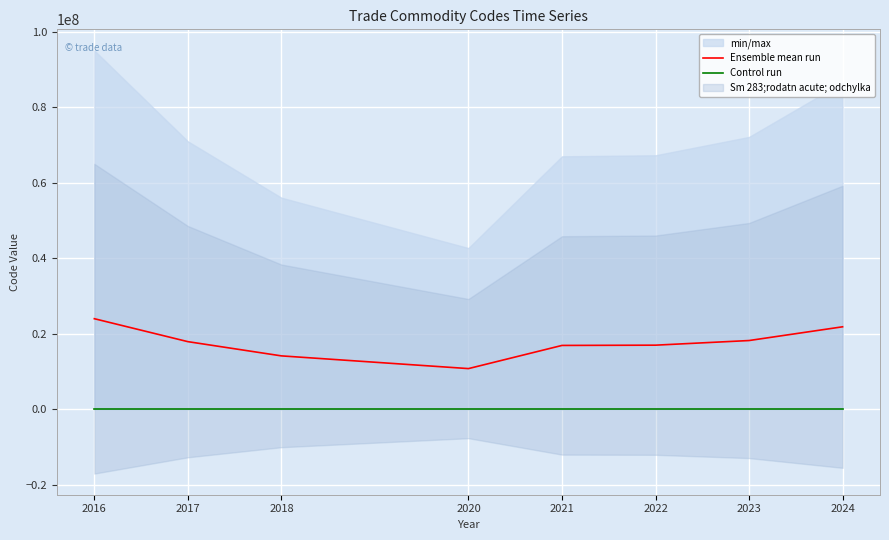

List the series in order of their peak value, highest first.

Ensemble mean run, Control run